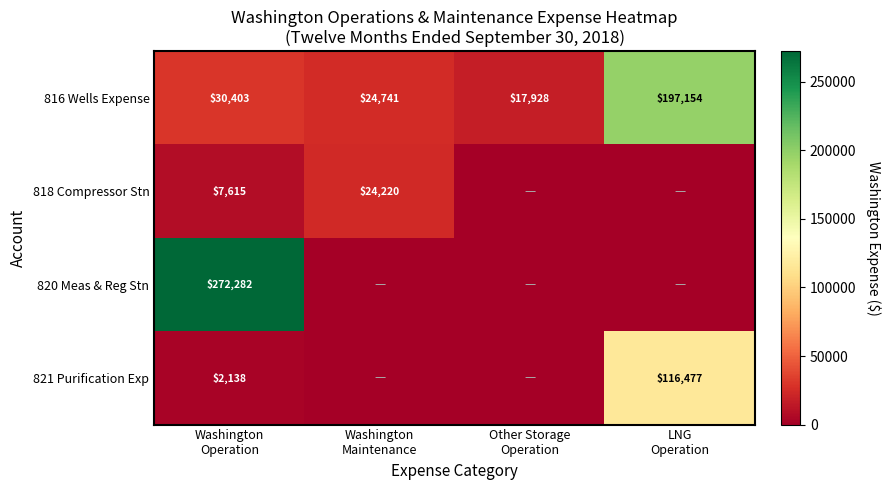

What is the difference between the maximum and second lowest values in the 816 Wells Expense series?

172413